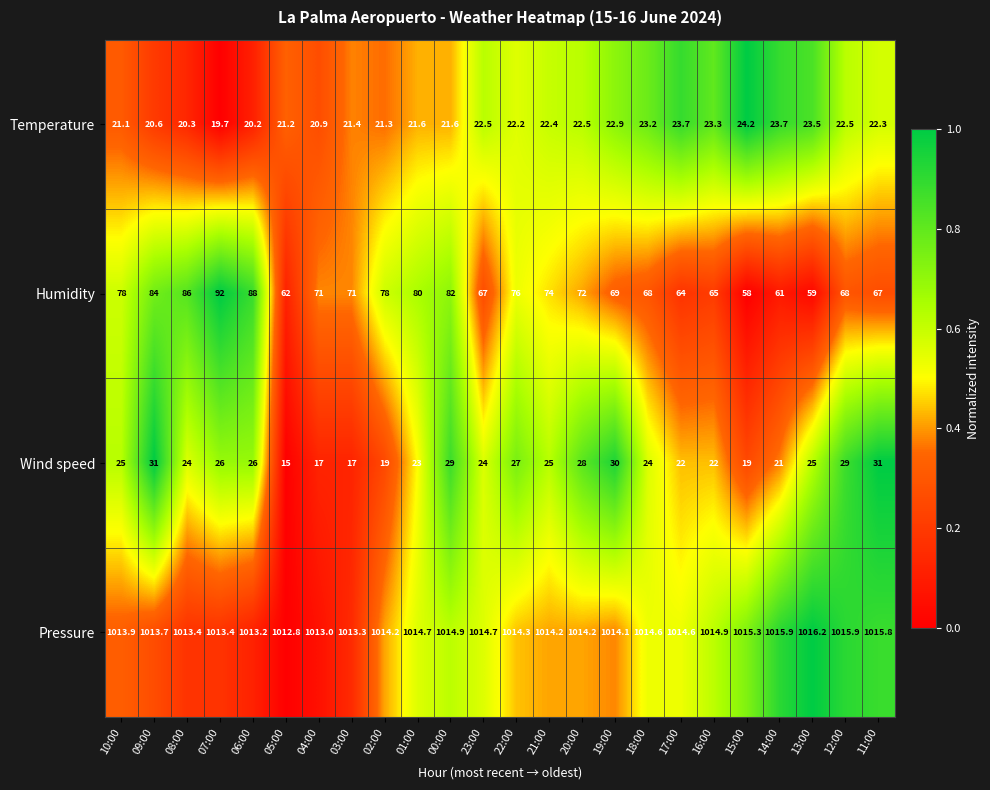

At which category is the sum across all series the highest?

07:00